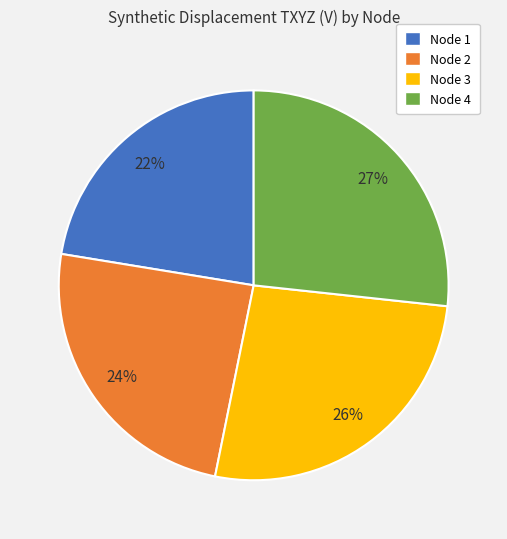

Which slice is the smallest?

Node 1